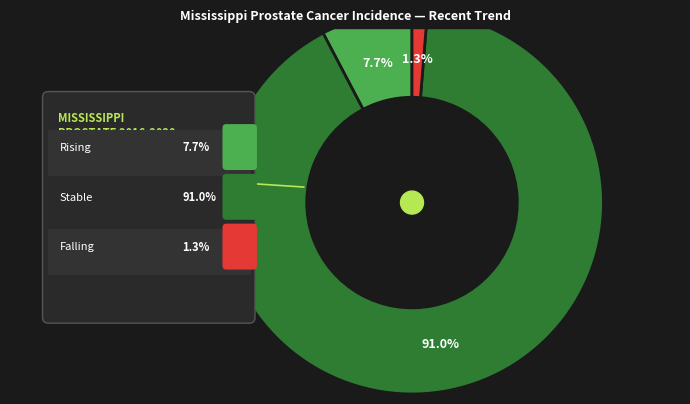

What is the ratio of the value at stable to the value at stable?

1.0